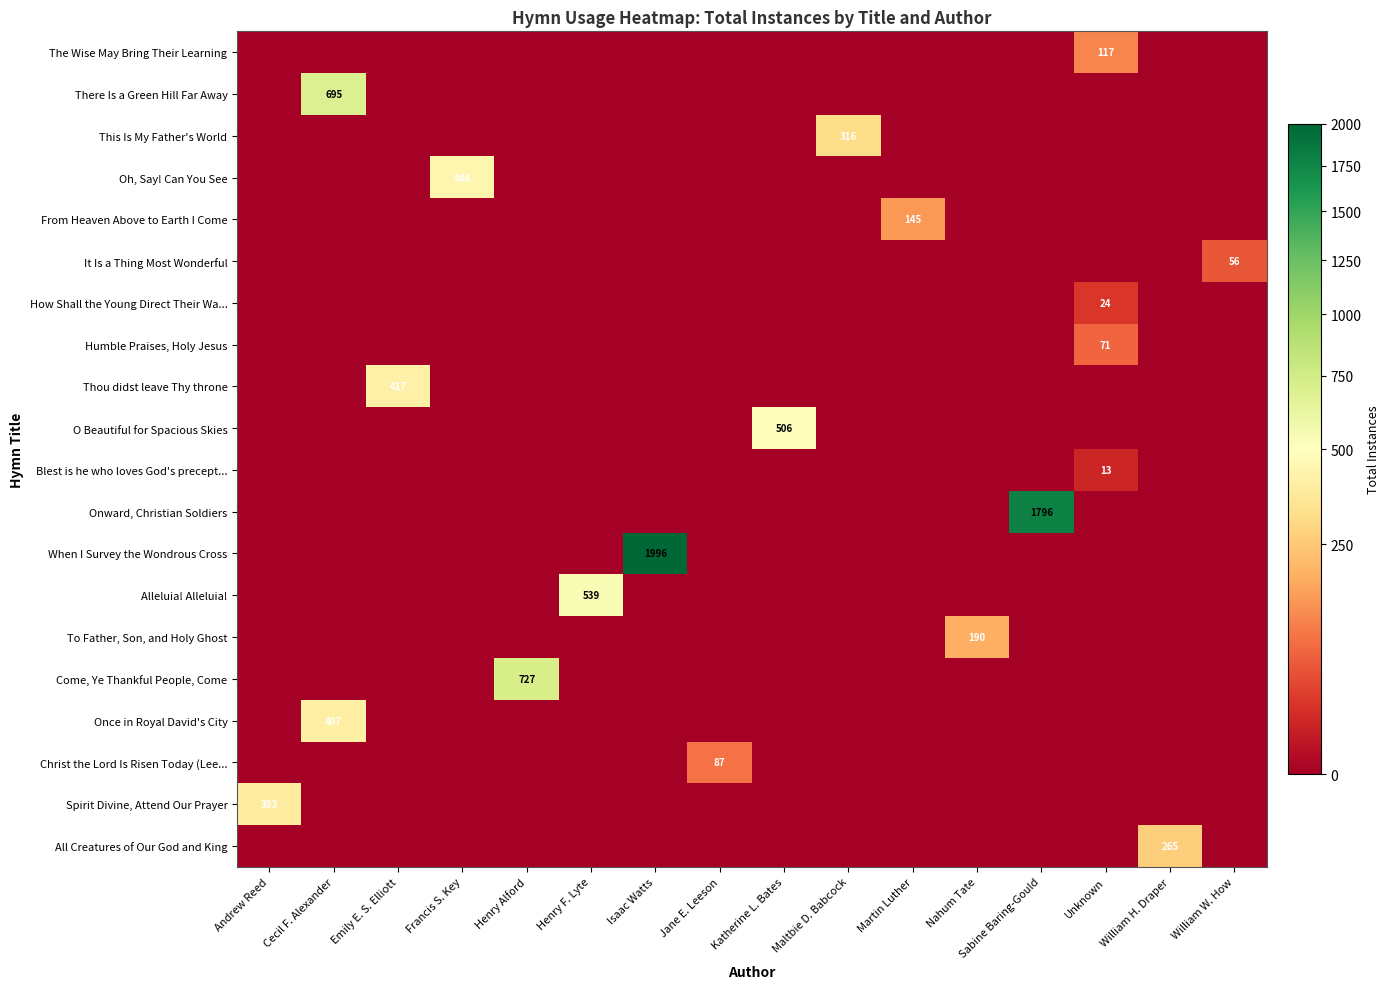

Is the value of Christ the Lord Is Risen Today (Lee... at Maltbie D. Babcock greater than the value of Thou didst leave Thy throne at Henry F. Lyte?

No